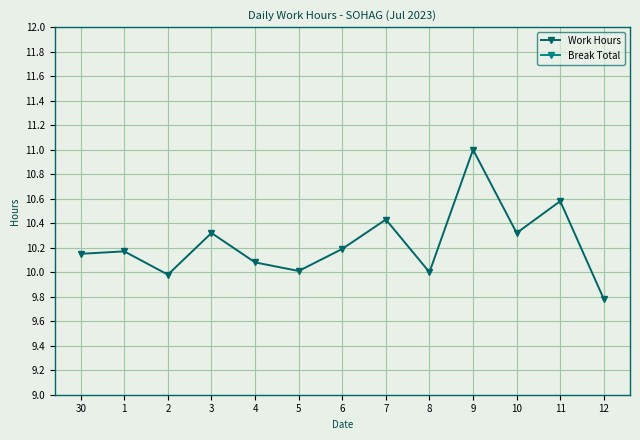

Between 8 and 12, which series saw the biggest shift?

Work Hours